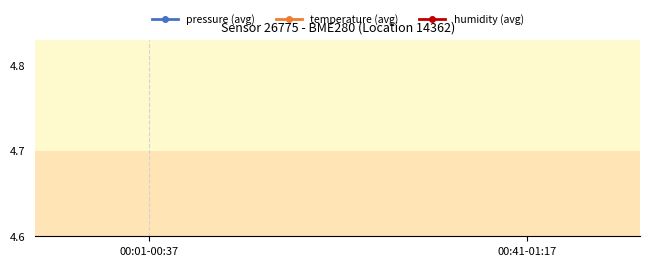

True or false: pressure (avg) has a value of 8.1 at 00:01-00:37.

True